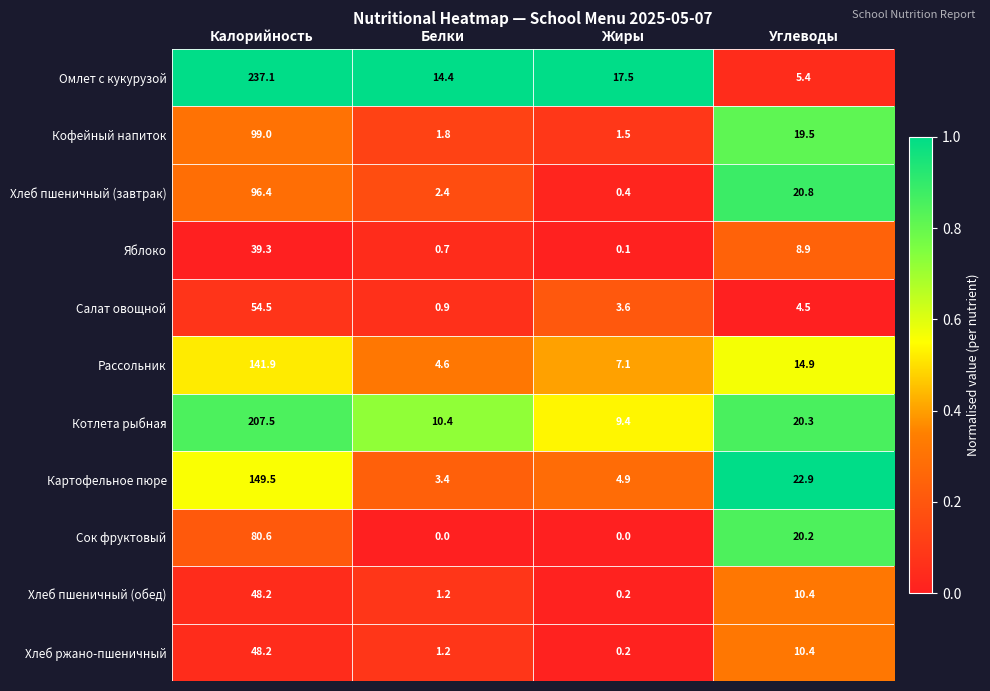

Which series has the largest range (max minus min)?

Омлет с кукурузой